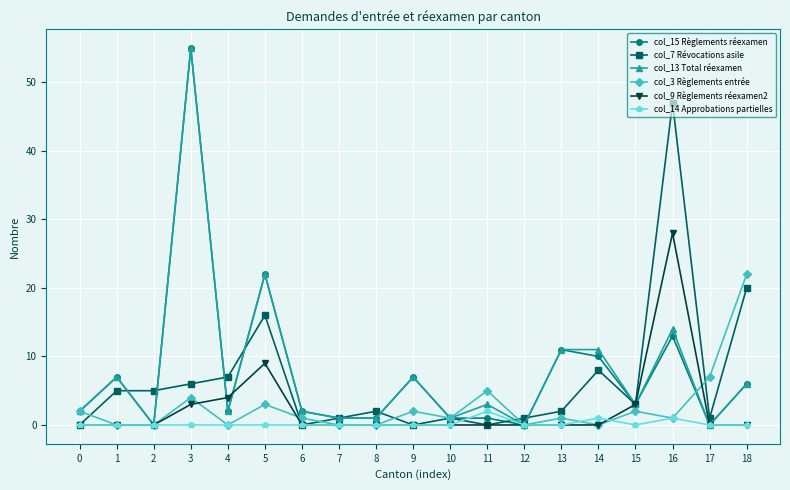

What is the difference between the col_3 Règlements entrée values at 12 and 13?

1